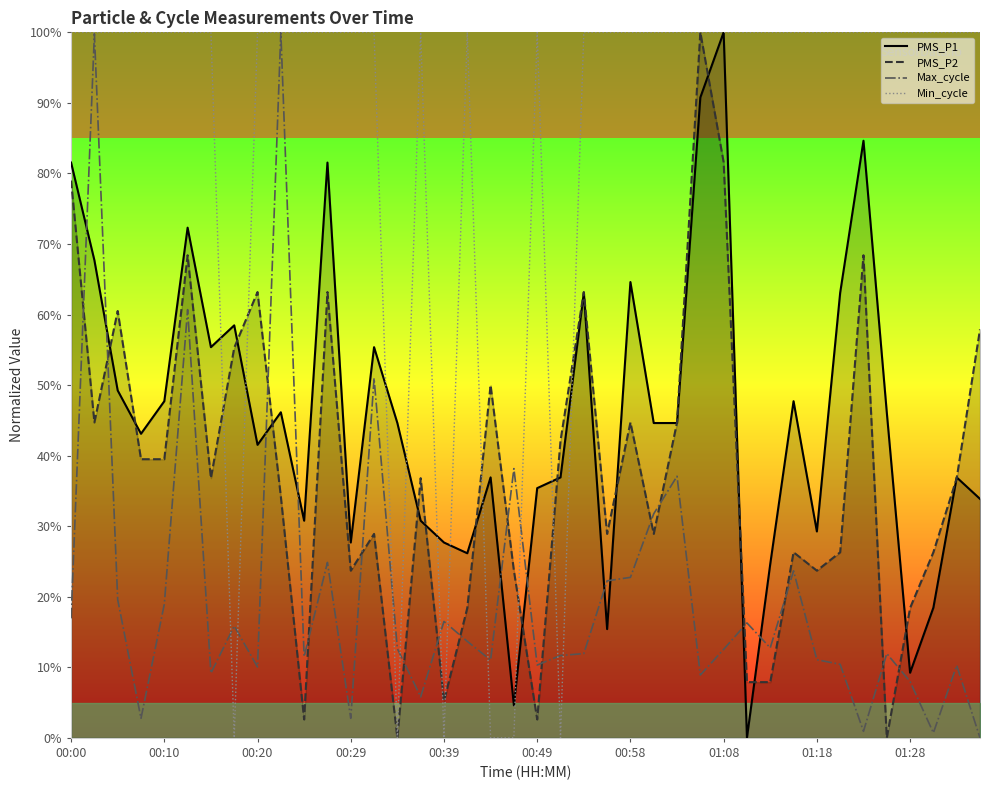

In PMS_P1, how many points are lower than both neighbors (excluding endpoints)?

11